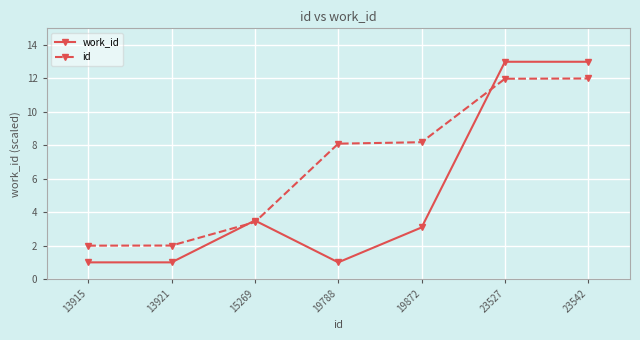

At 23542, list the series in order from smallest to largest.

id, work_id